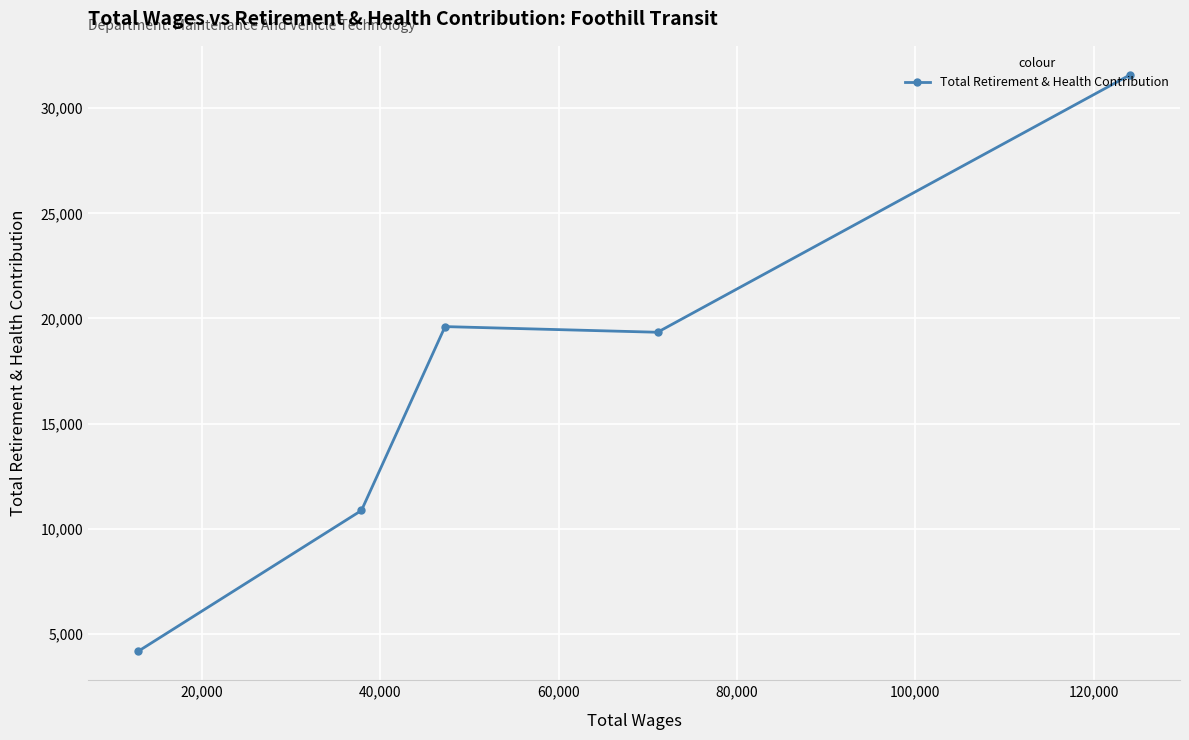

What is the difference between the maximum and second lowest values?

20724